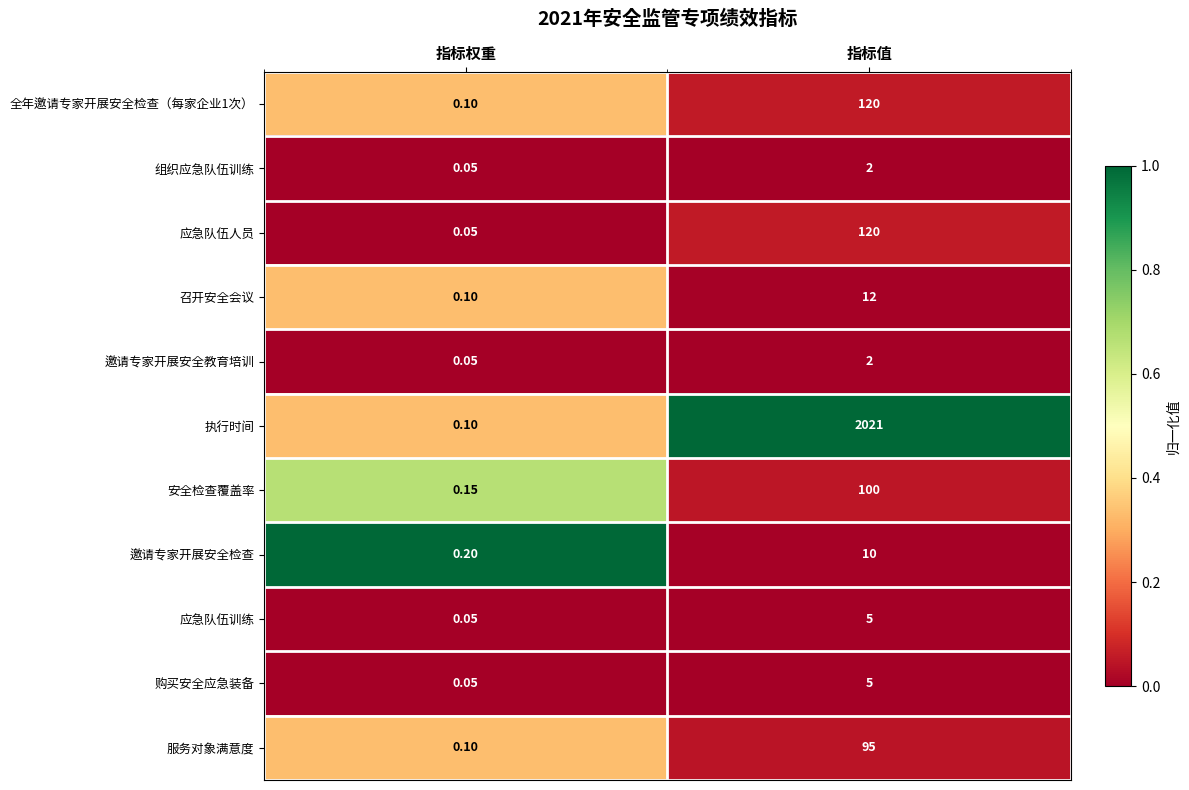

What is the maximum value shown in the chart?

2021.0